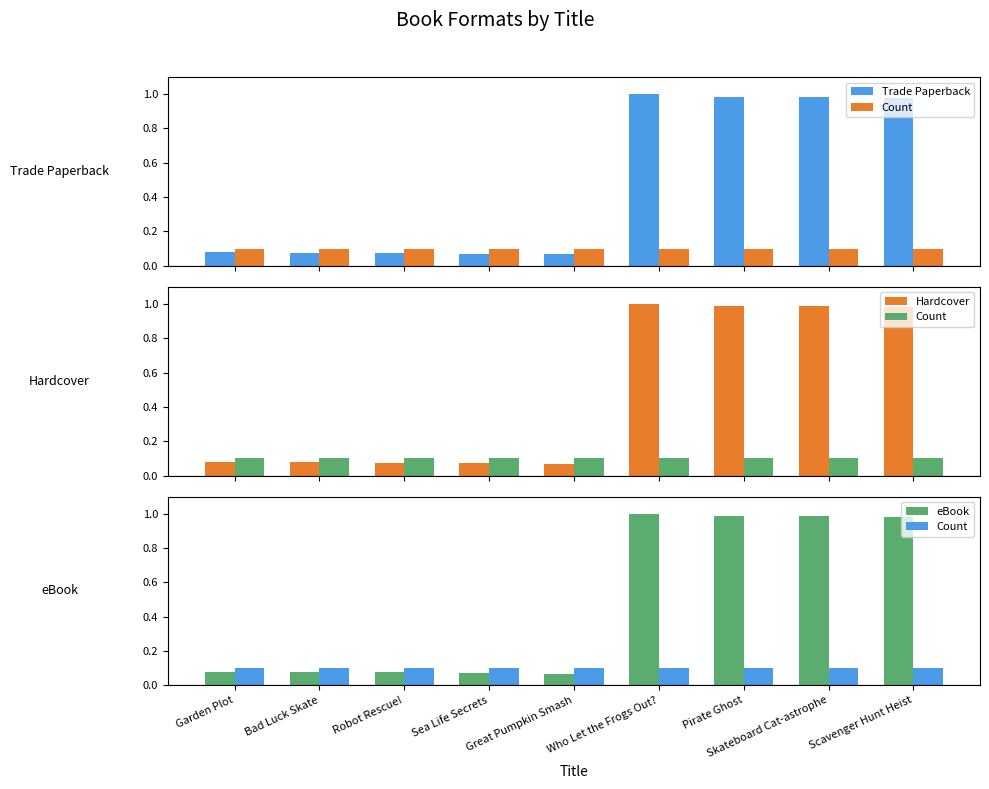

Reading left to right, extract all data points from this chart.

Trade Paperback: 0.1	0.1	0.1	0.1	0.1	1.0	1.0	1.0	1.0
Count: 0.1	0.1	0.1	0.1	0.1	0.1	0.1	0.1	0.1
Hardcover: 0.1	0.1	0.1	0.1	0.1	1.0	1.0	1.0	1.0
eBook: 0.1	0.1	0.1	0.1	0.1	1.0	1.0	1.0	1.0